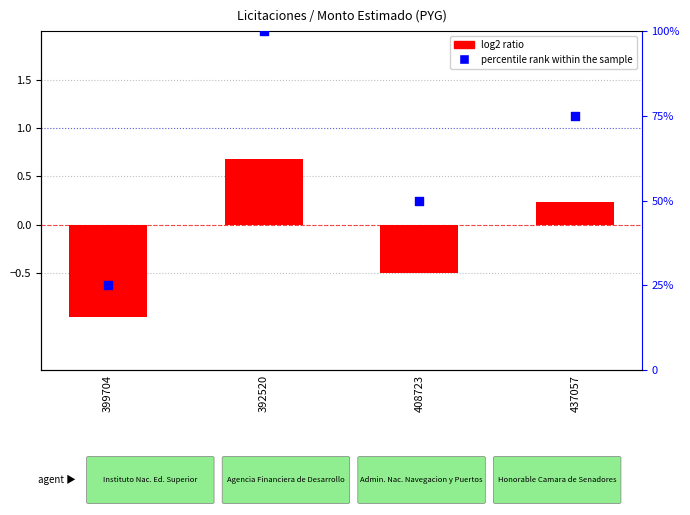

What is the total value across all series at 392520?

100.7